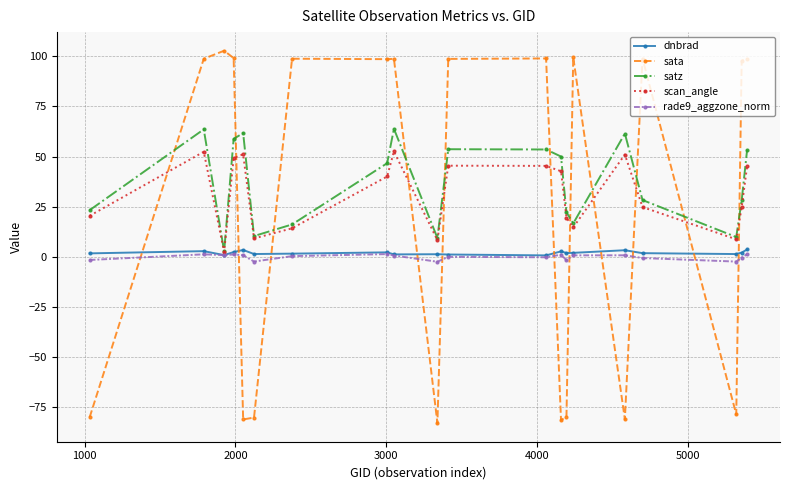

Which series has the largest total across all categories?

satz